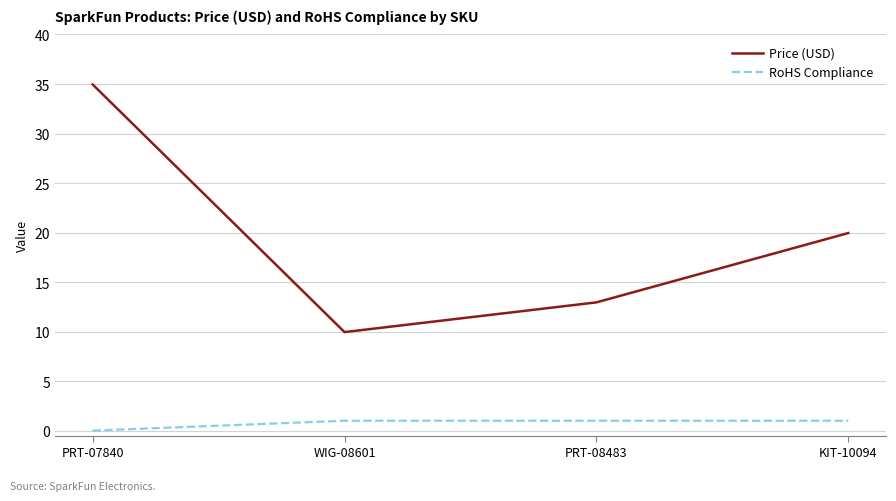

Is the value of RoHS Compliance at PRT-08483 greater than the value of Price (USD) at PRT-08483?

No